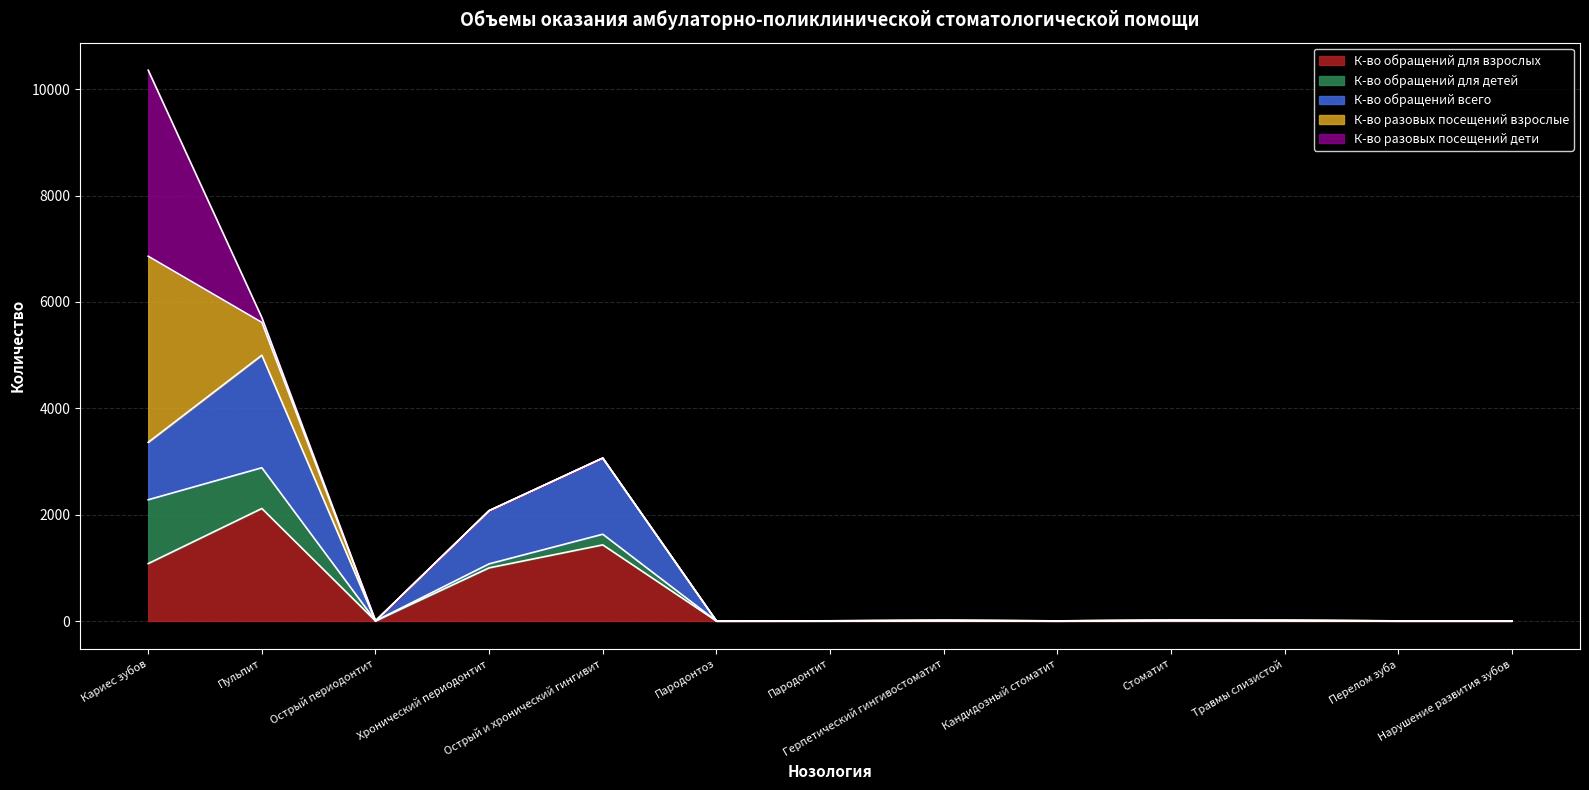

What is the difference between the second highest and minimum values in the К-во обращений для взрослых series?

1431